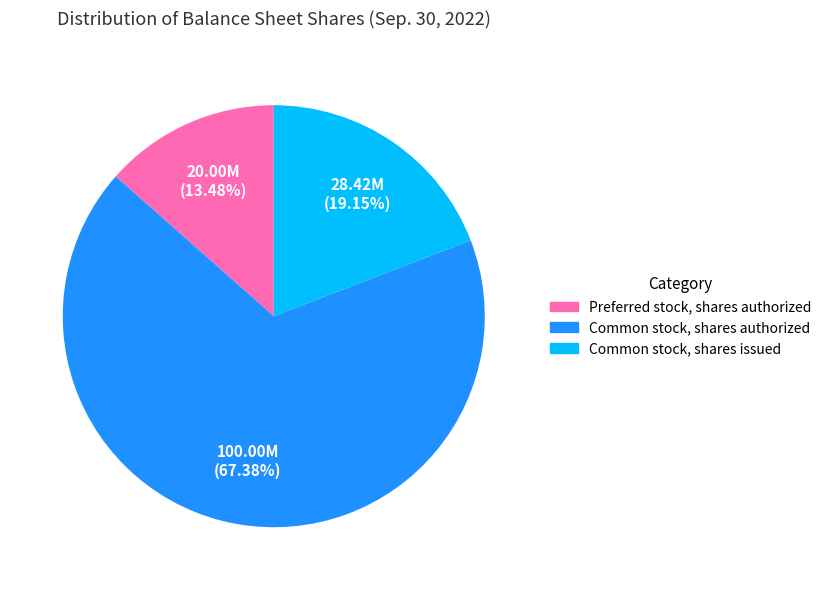

What is the majority slice?

Common stock, shares authorized